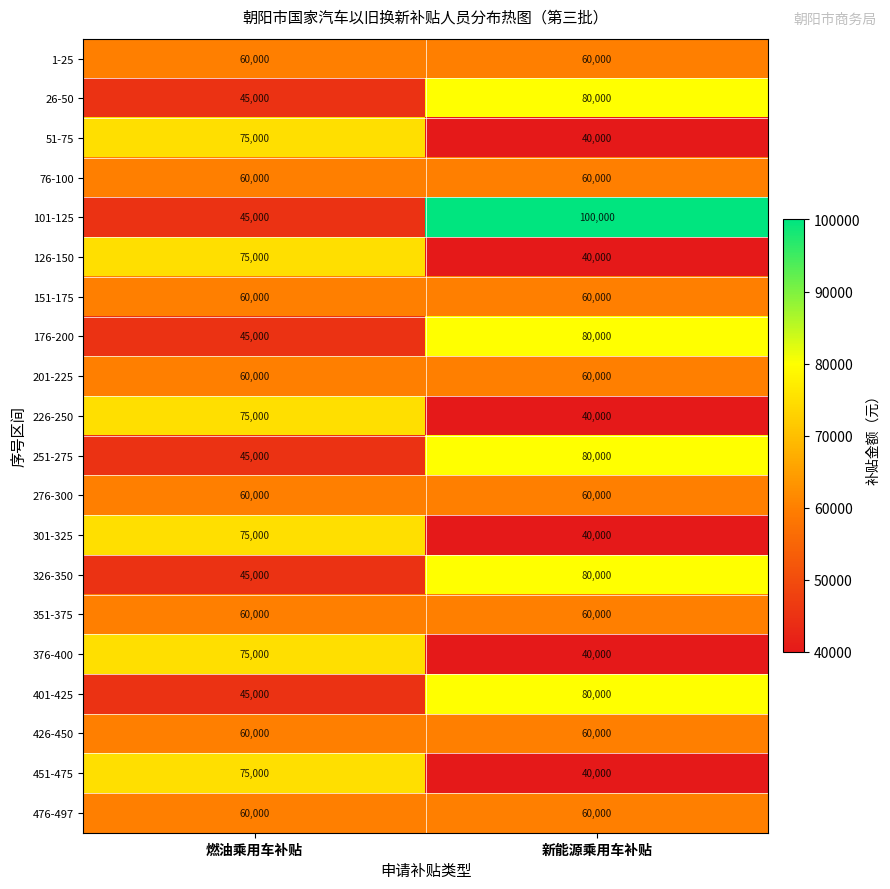

What is the sum of all 201-225 values?

120000